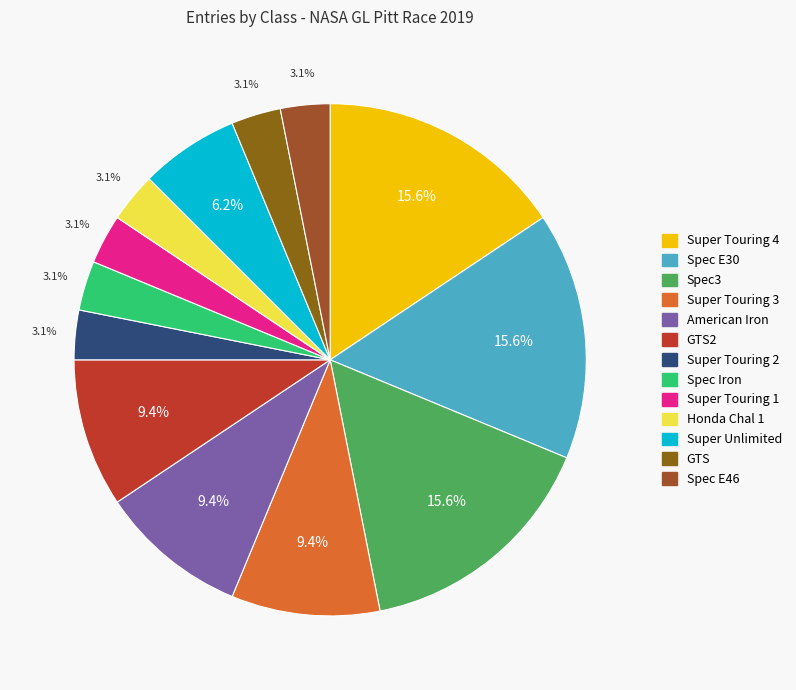

Count the number of slices in the pie.

13